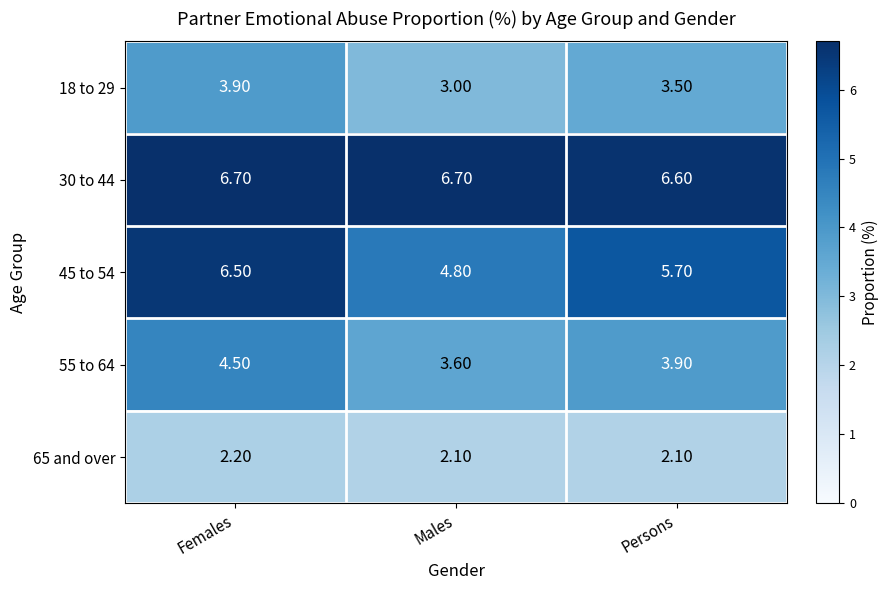

Rank the series by their maximum value, from lowest to highest.

65 and over, 18 to 29, 55 to 64, 45 to 54, 30 to 44